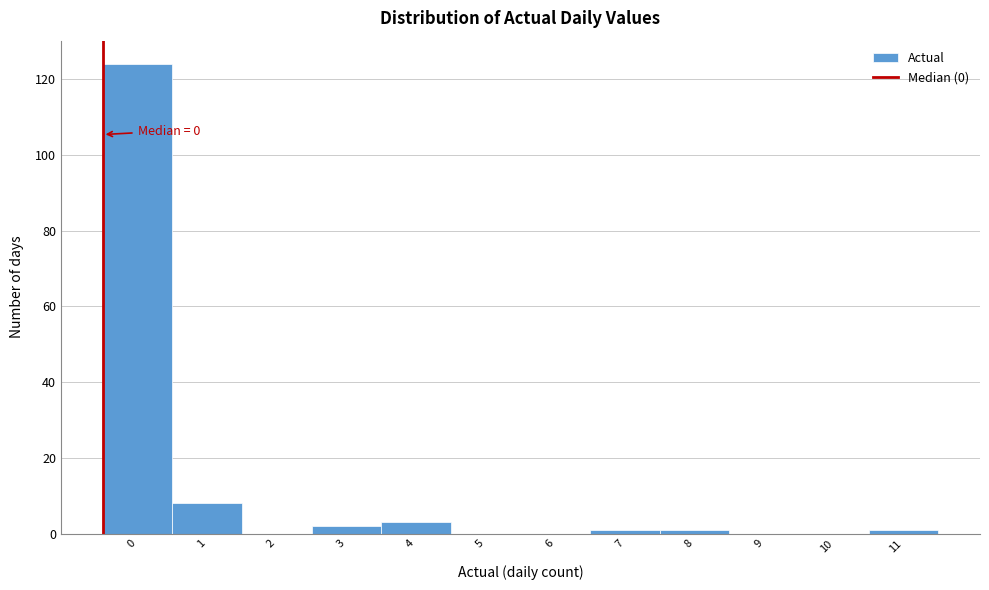

Reading right to left, transcribe all the data shown in this chart.

11=1	10=0	9=0	8=1	7=1	6=0	5=0	4=3	3=2	2=0	1=8	0=124